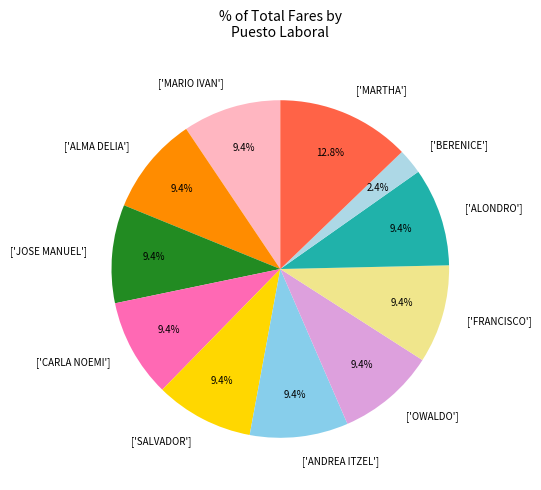

Which has a higher value, ['ANDREA ITZEL'] or ['BERENICE']?

['ANDREA ITZEL']